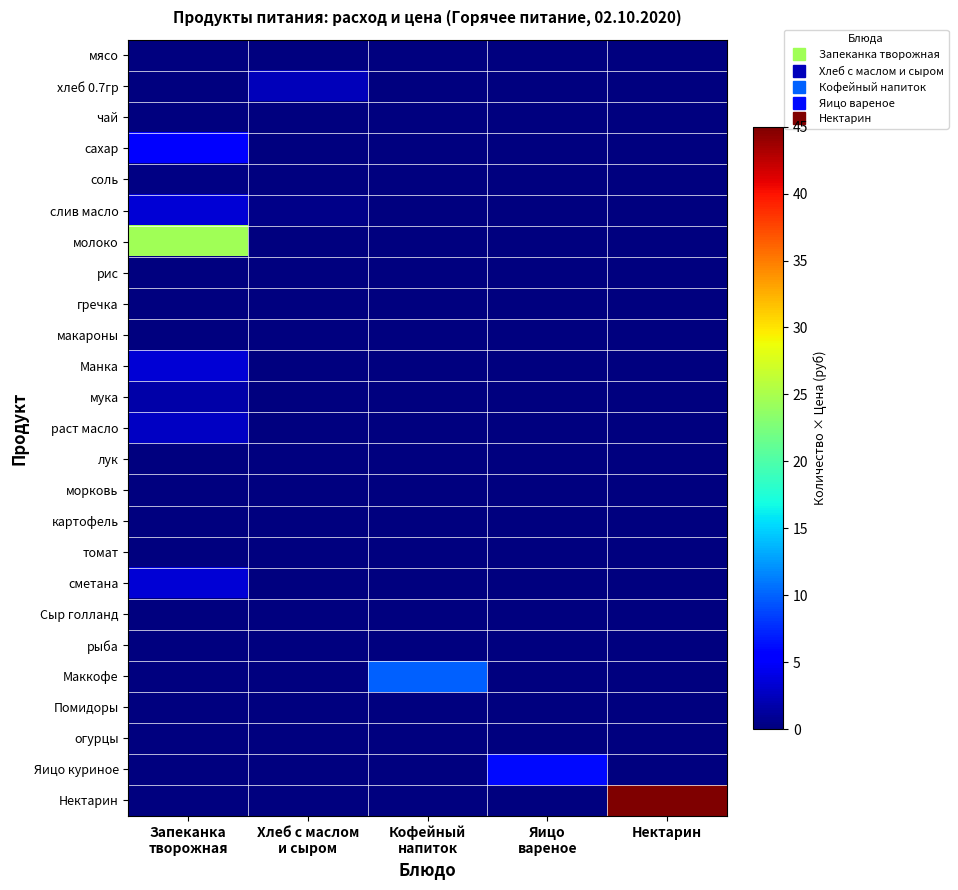

Which has a higher value, Хлеб с маслом
и сыром or Кофейный
напиток?

Хлеб с маслом
и сыром